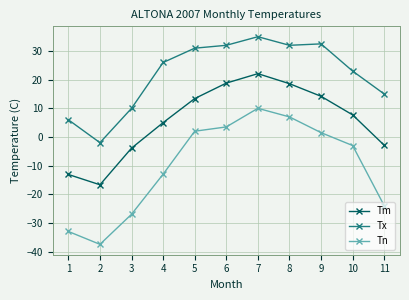

Where does the Tn series first go above -3?

5